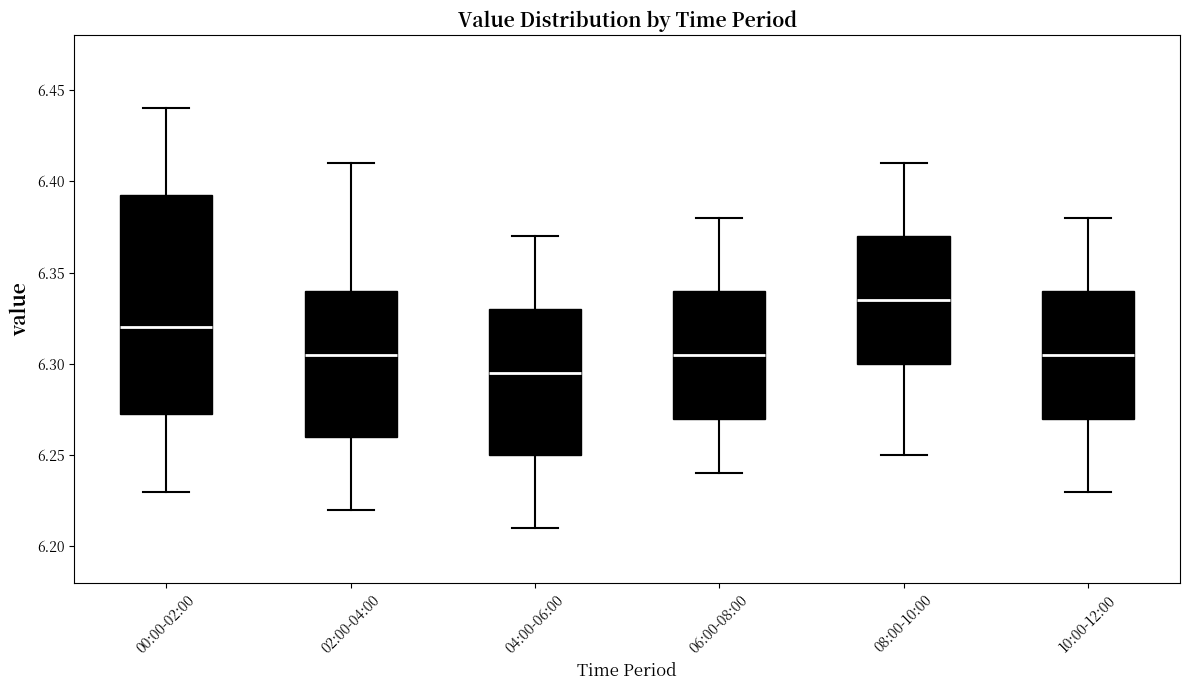

Which box is the tallest, from its lower edge to its upper edge?

00:00-02:00